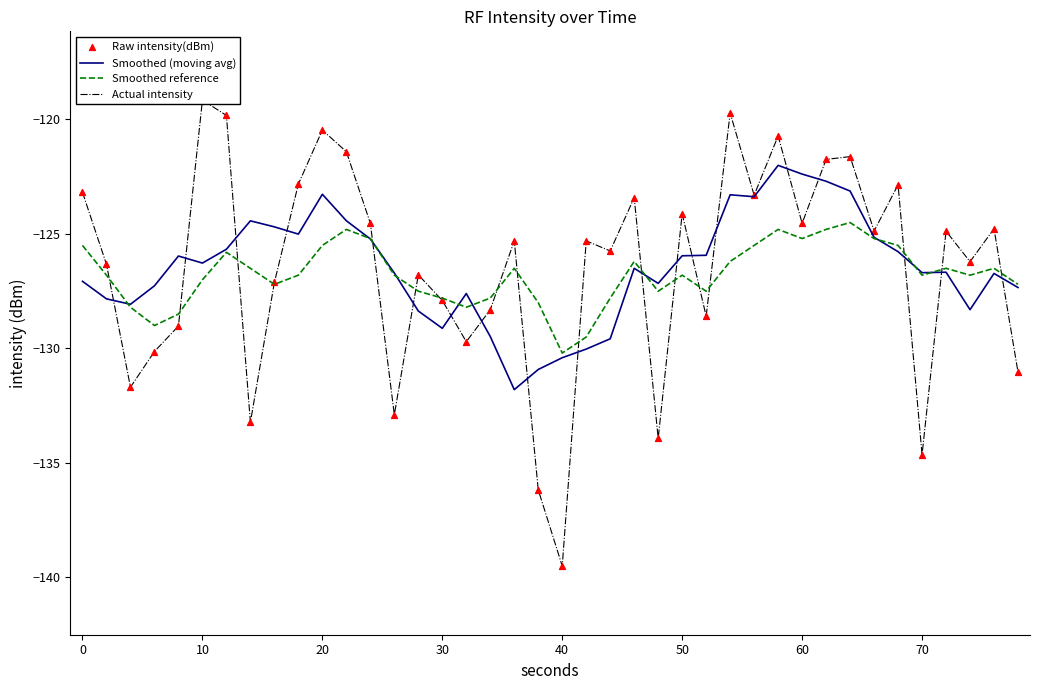

Which series has the largest total across all categories?

Actual intensity